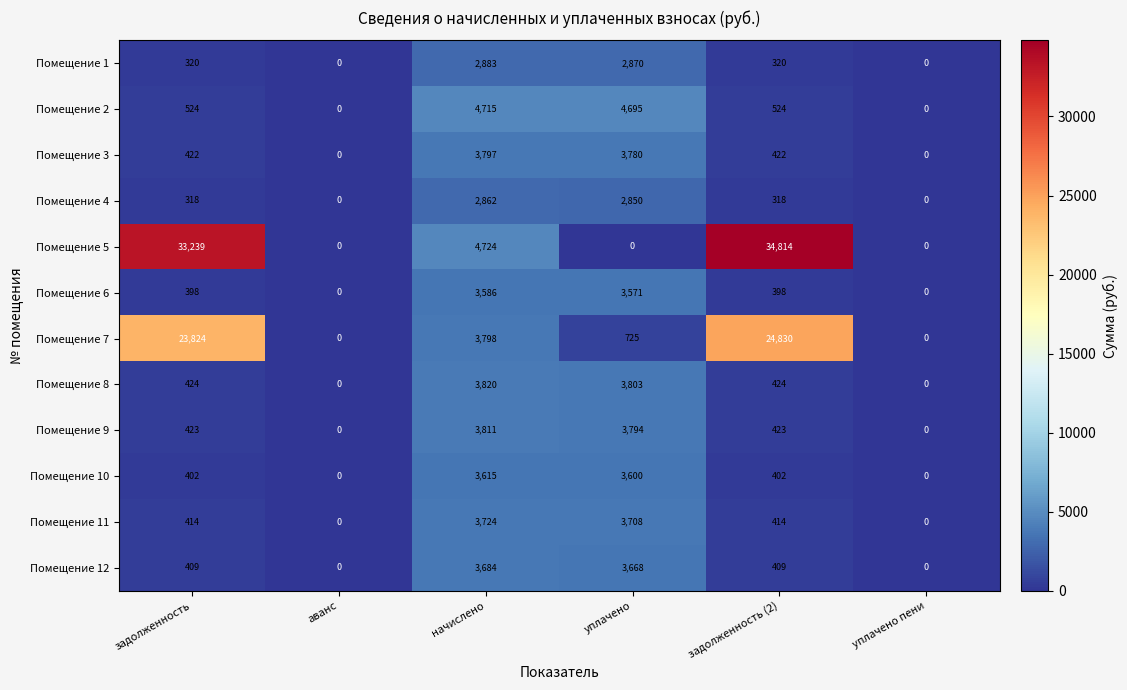

Which category has the highest value across all series?

задолженность (2)